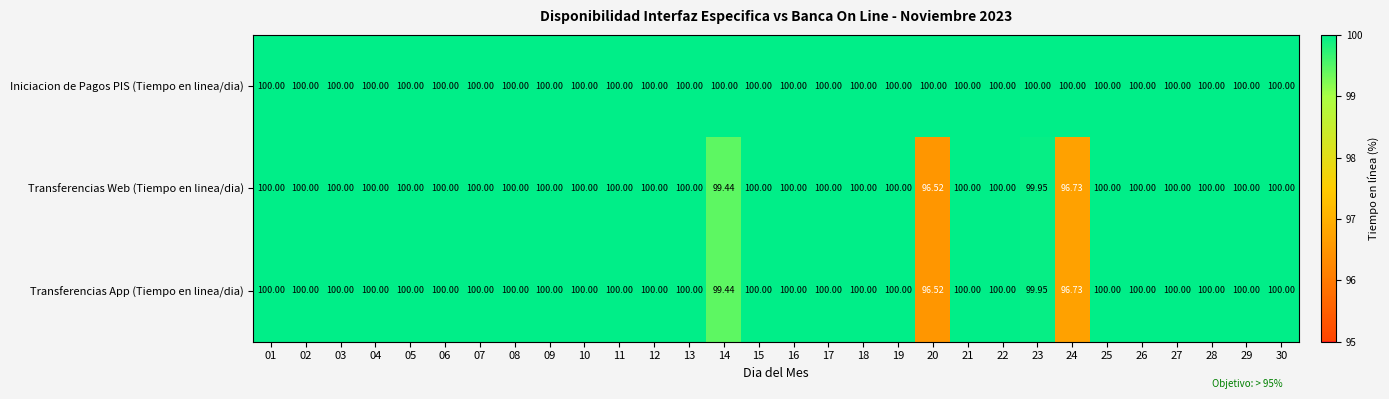

Which series has the largest total across all categories?

Iniciacion de Pagos PIS (Tiempo en linea/dia)